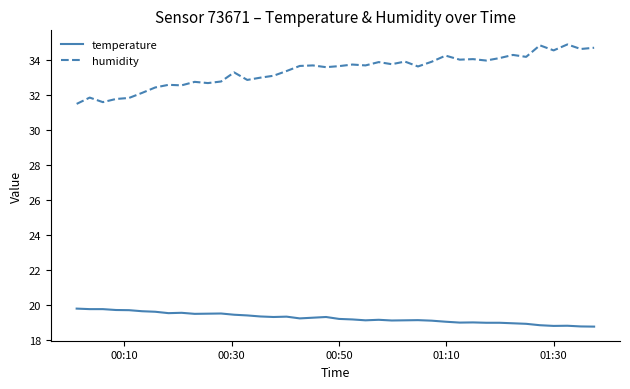

At how many categories does at least one series exceed 19?

40